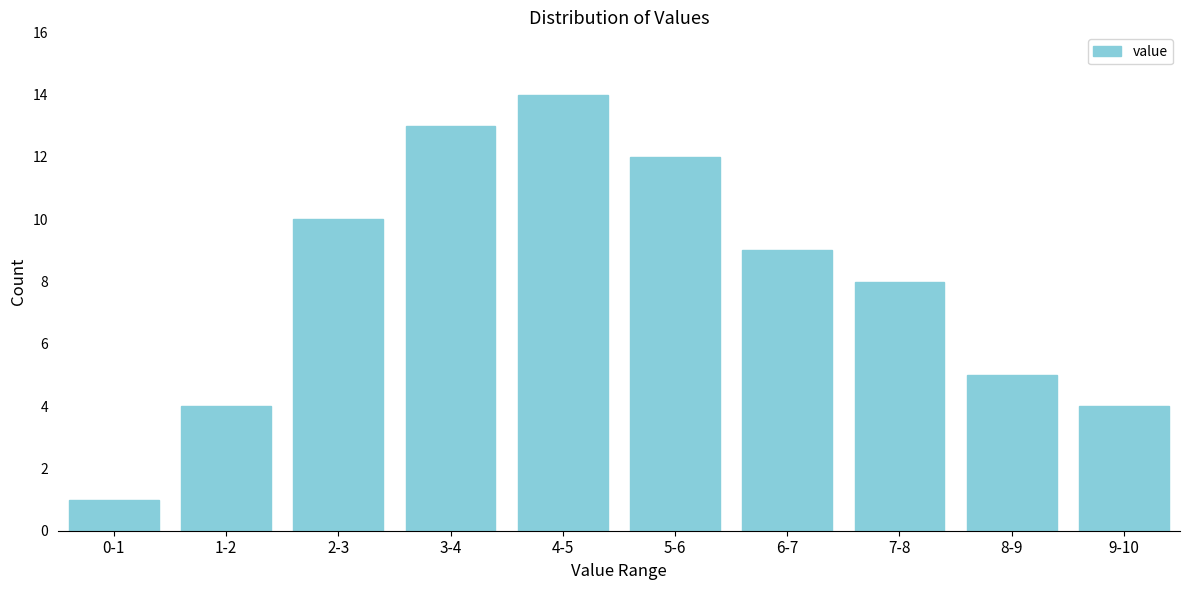

Reading right to left, list all the values displayed in this chart.

9-10=4	8-9=5	7-8=8	6-7=9	5-6=12	4-5=14	3-4=13	2-3=10	1-2=4	0-1=1